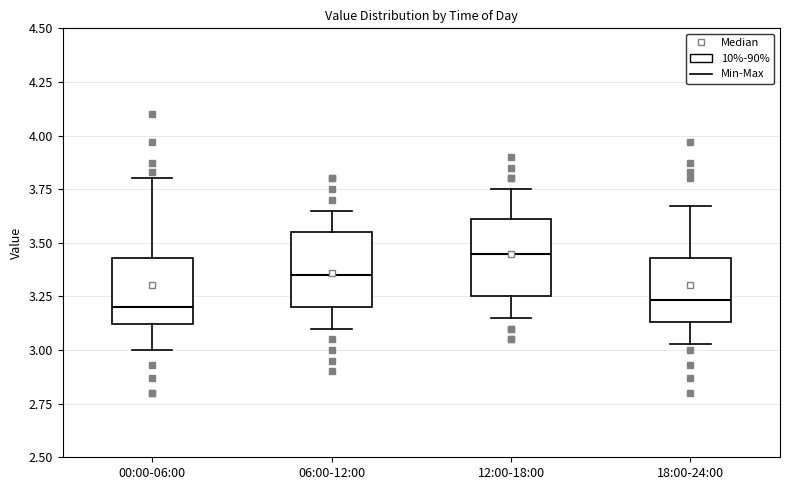

Reading left to right, transcribe this box plot: for each box, give where its median line is, the range the box spans, and where its two whiskers end, as read against the y-axis. The values are not printed on the chart, so give them approximately, as read against the axis.

00:00-06:00: median 3.20, box 3.10 to 3.45, whiskers 3.00 to 3.80
06:00-12:00: median 3.35, box 3.20 to 3.55, whiskers 3.10 to 3.65
12:00-18:00: median 3.45, box 3.25 to 3.60, whiskers 3.15 to 3.75
18:00-24:00: median 3.25, box 3.15 to 3.45, whiskers 3.05 to 3.65